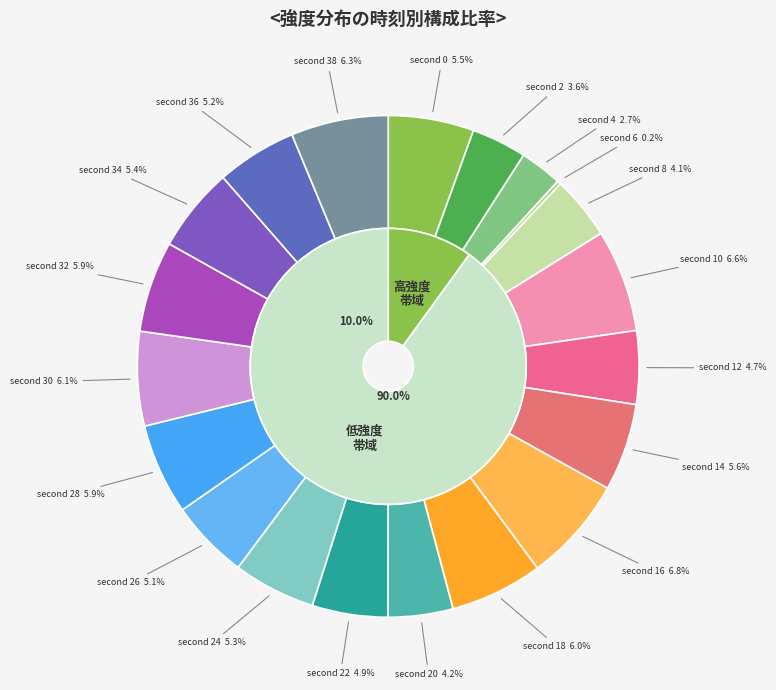

Does 8 account for over 50% of the chart?

No